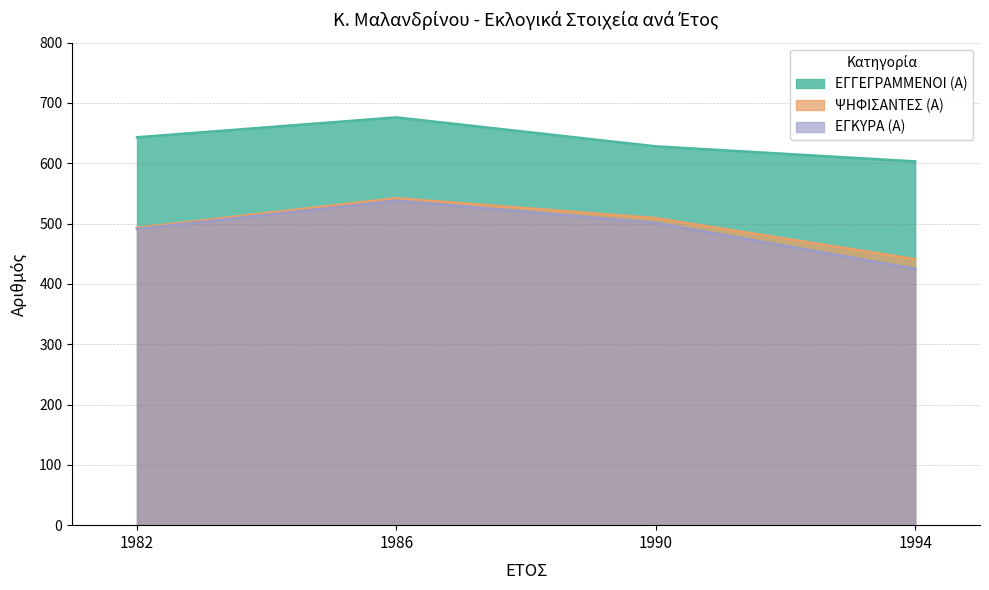

At which category does ΨΗΦΙΣΑΝΤΕΣ (Α) reach its first local peak?

1986